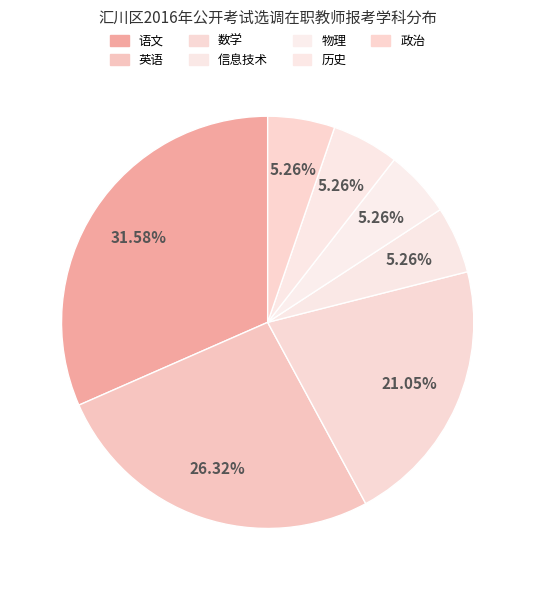

How many slices are in this pie chart?

7